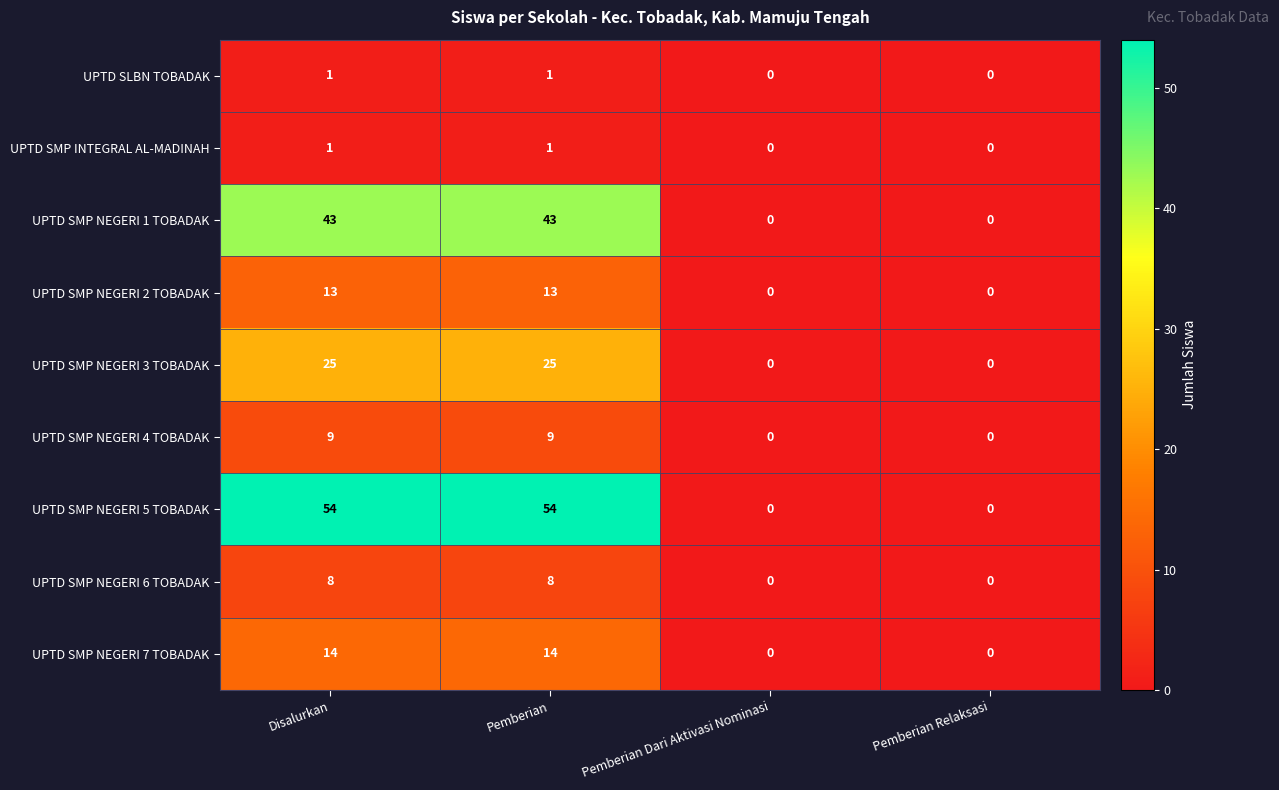

How many series are shown in this chart?

9